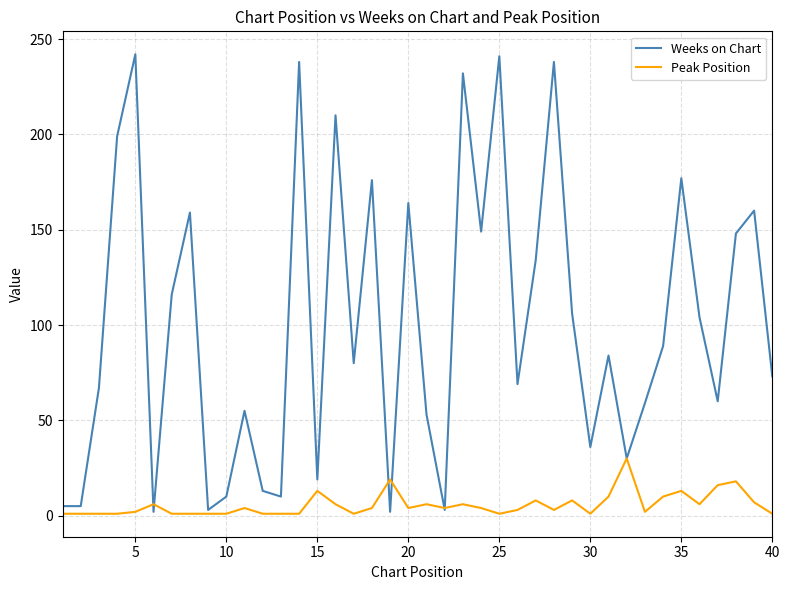

Which series has the largest range (max minus min)?

Weeks on Chart